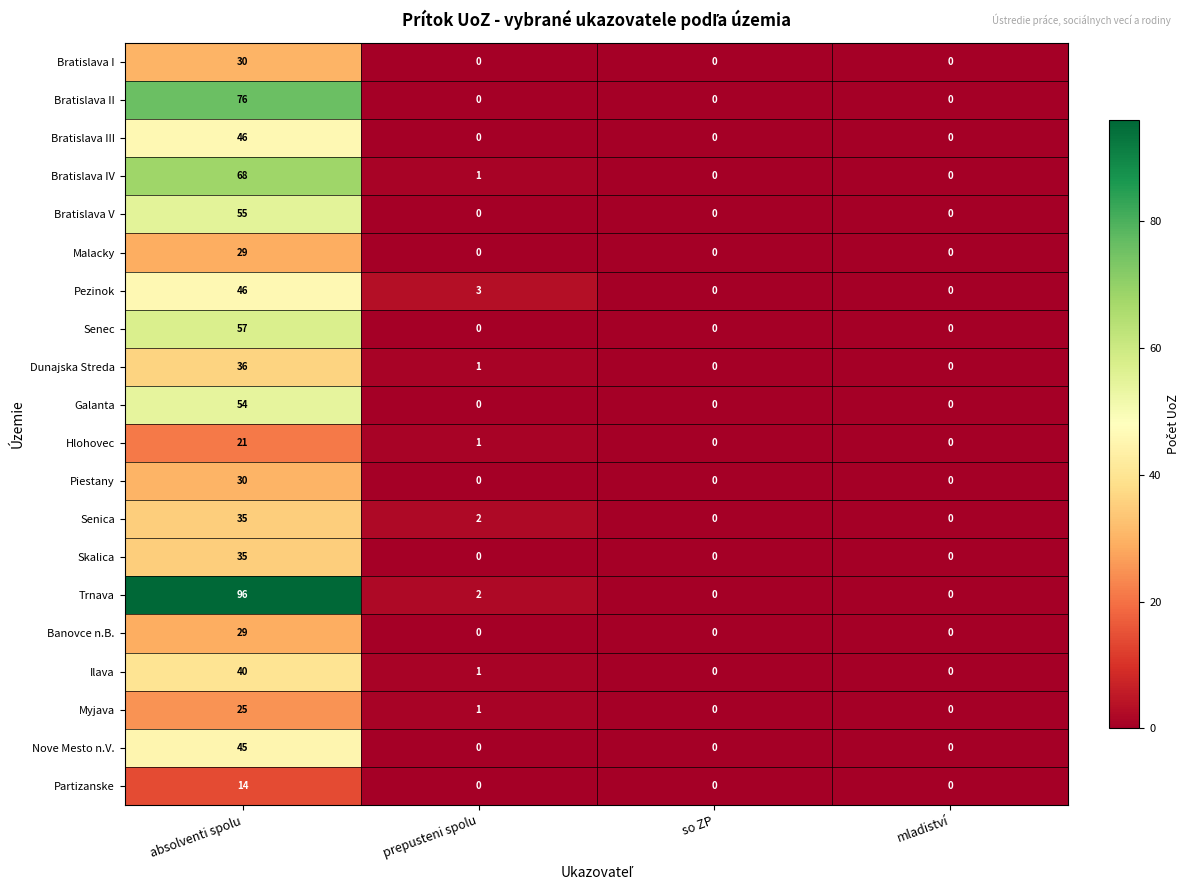

What is the highest value of the Bratislava IV series?

68